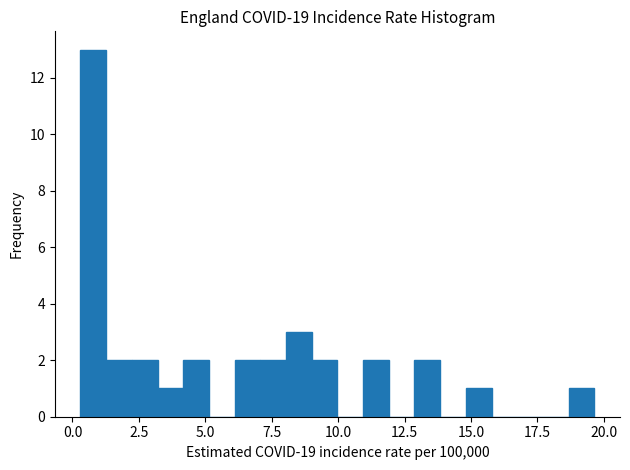

Read against the x-axis, roughly where is the centre of the tallest bar?

1.0